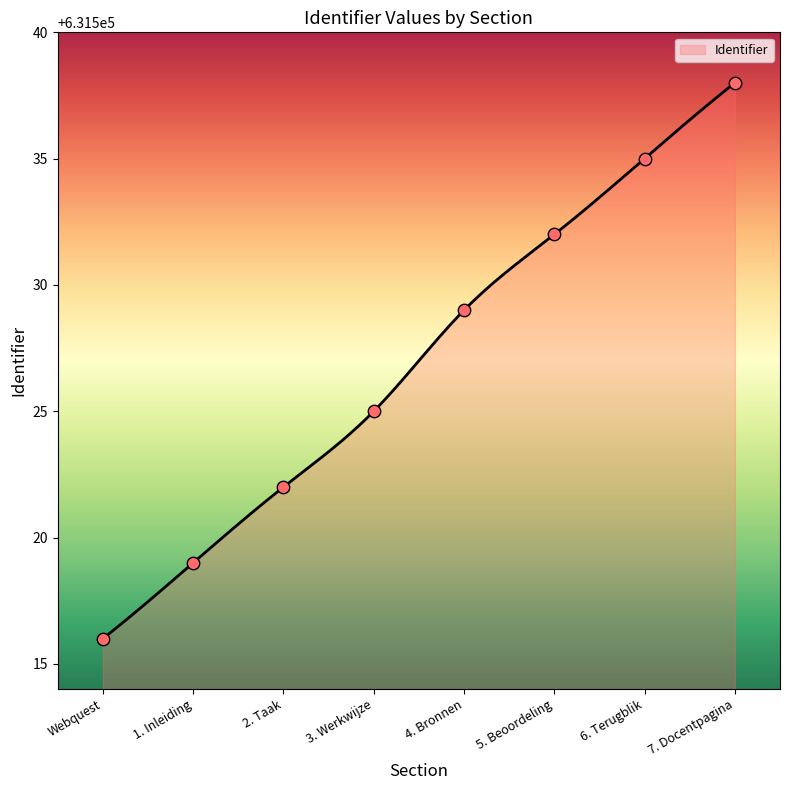

What is the change in value from 3. Werkwijze to 6. Terugblik?

+10